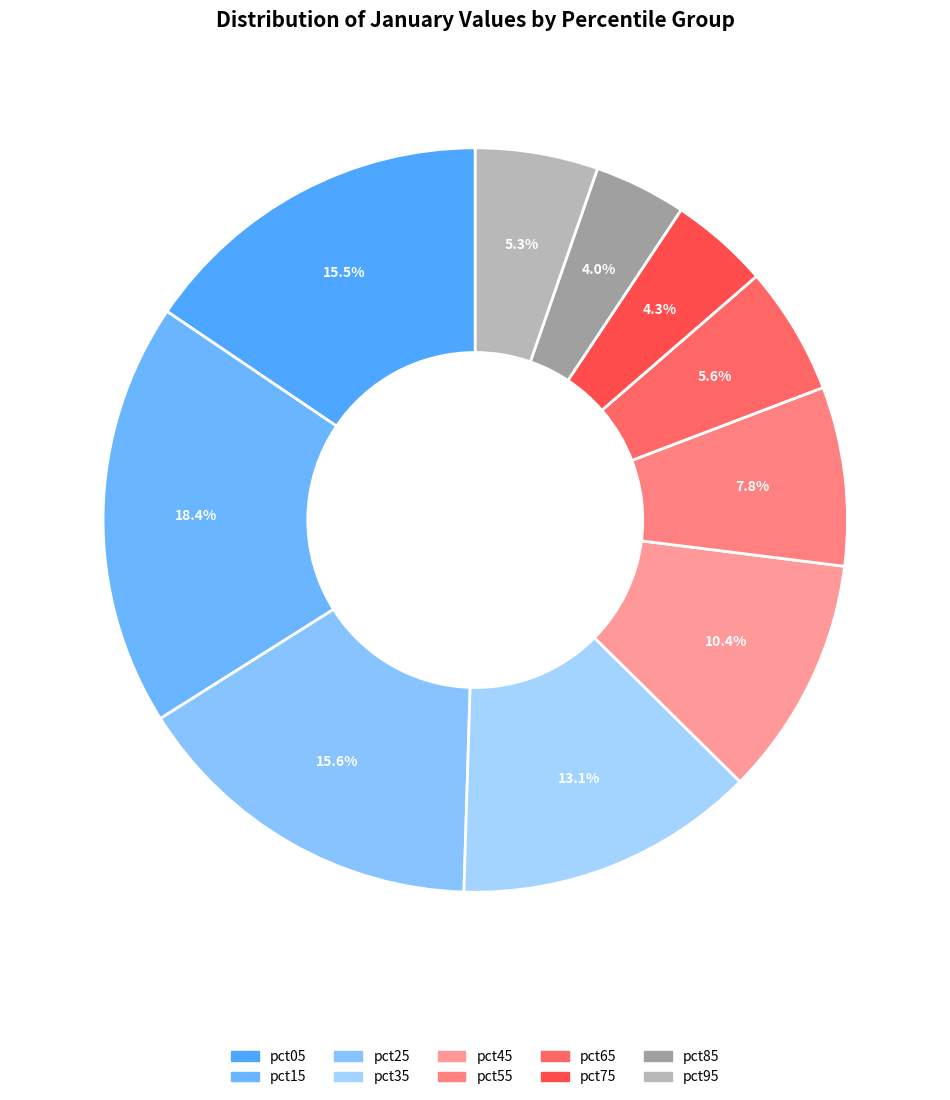

Is pct55 the majority of the pie?

No